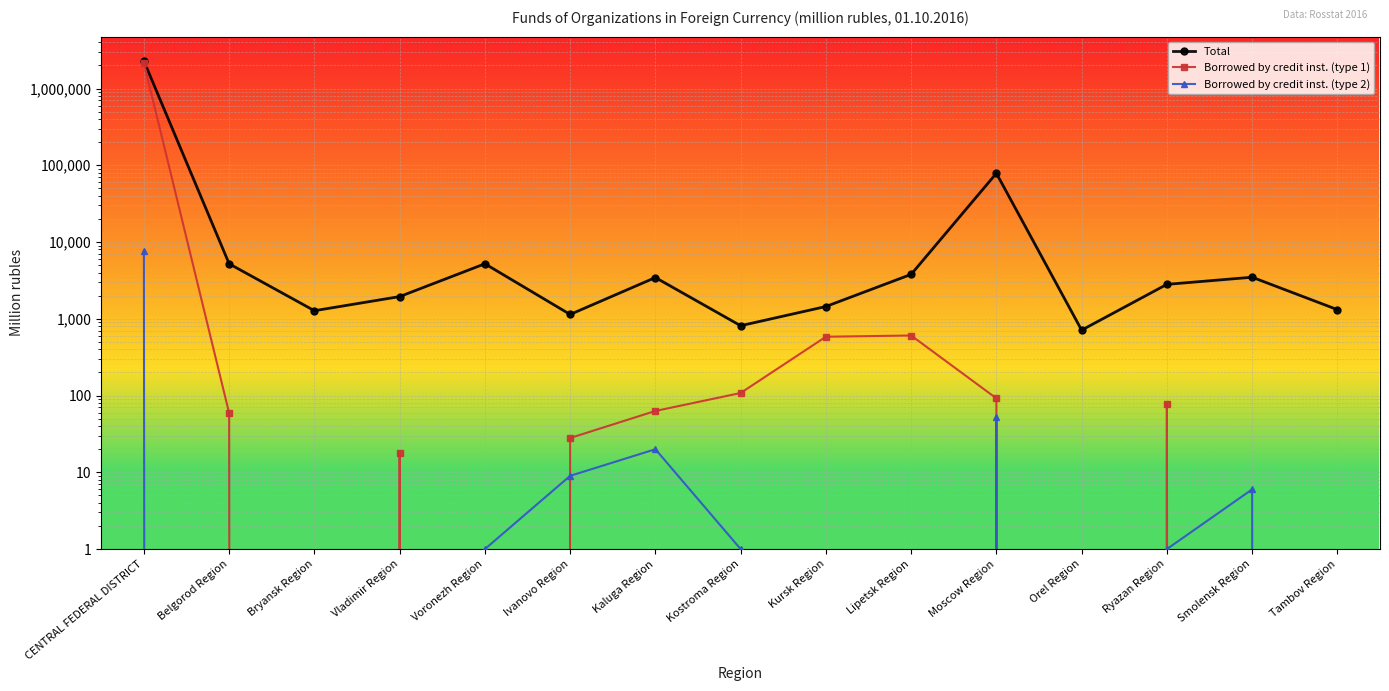

The value of Borrowed by credit inst. (type 2) at Smolensk Region is 6. True or false?

True